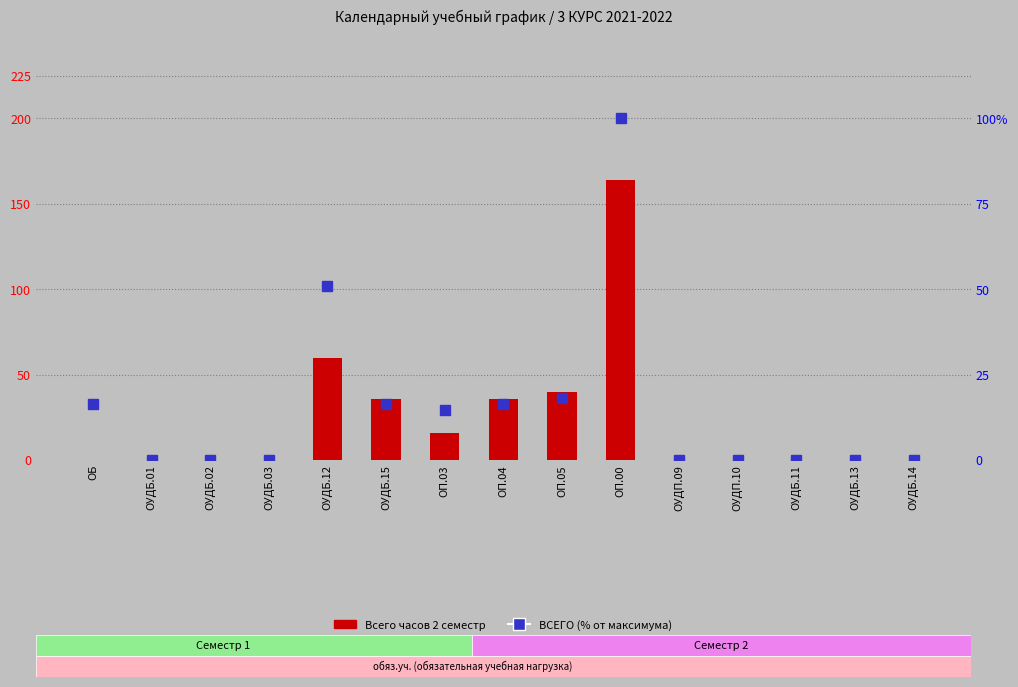

Count the number of categories in the chart.

15